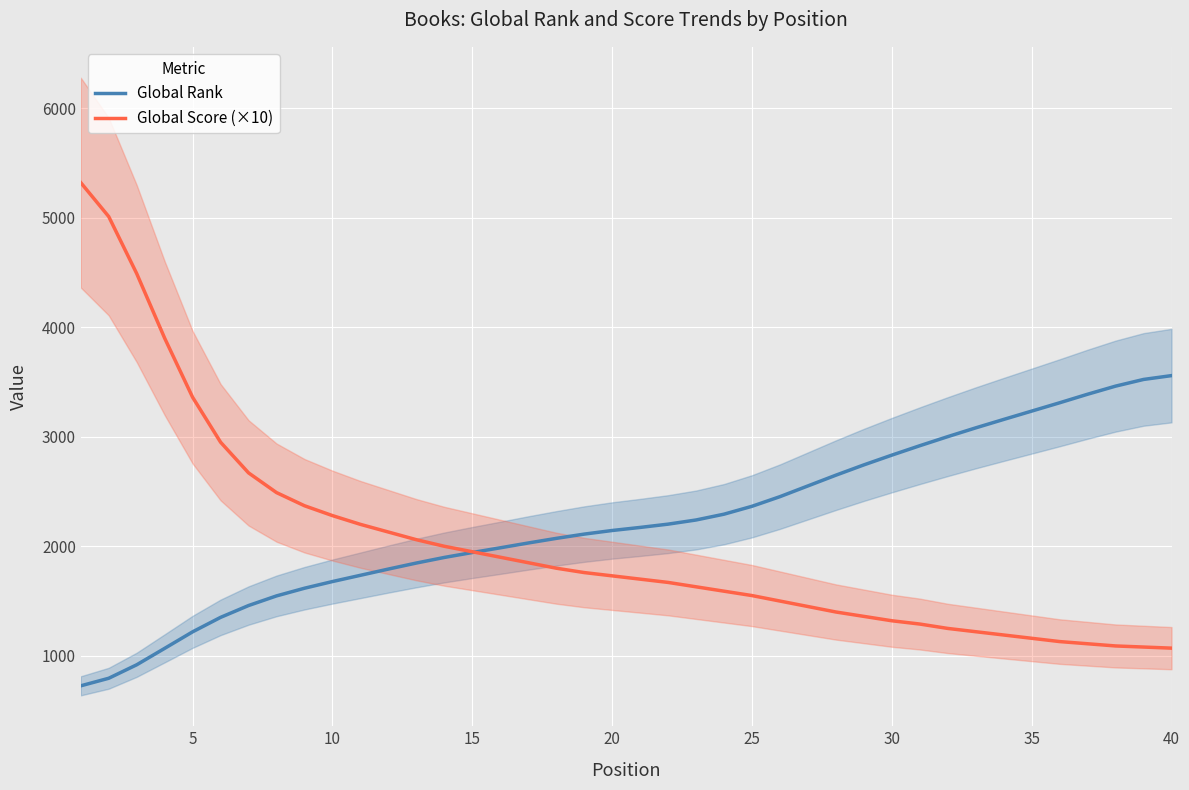

Where does the Global Rank series first go above 2172?

21